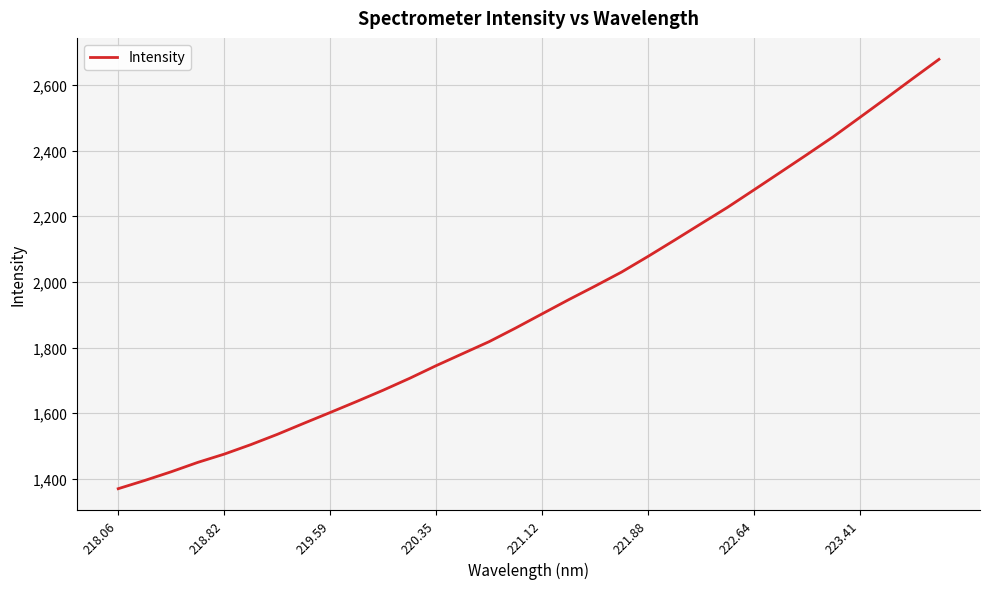

What is the greatest value displayed?

2678.2